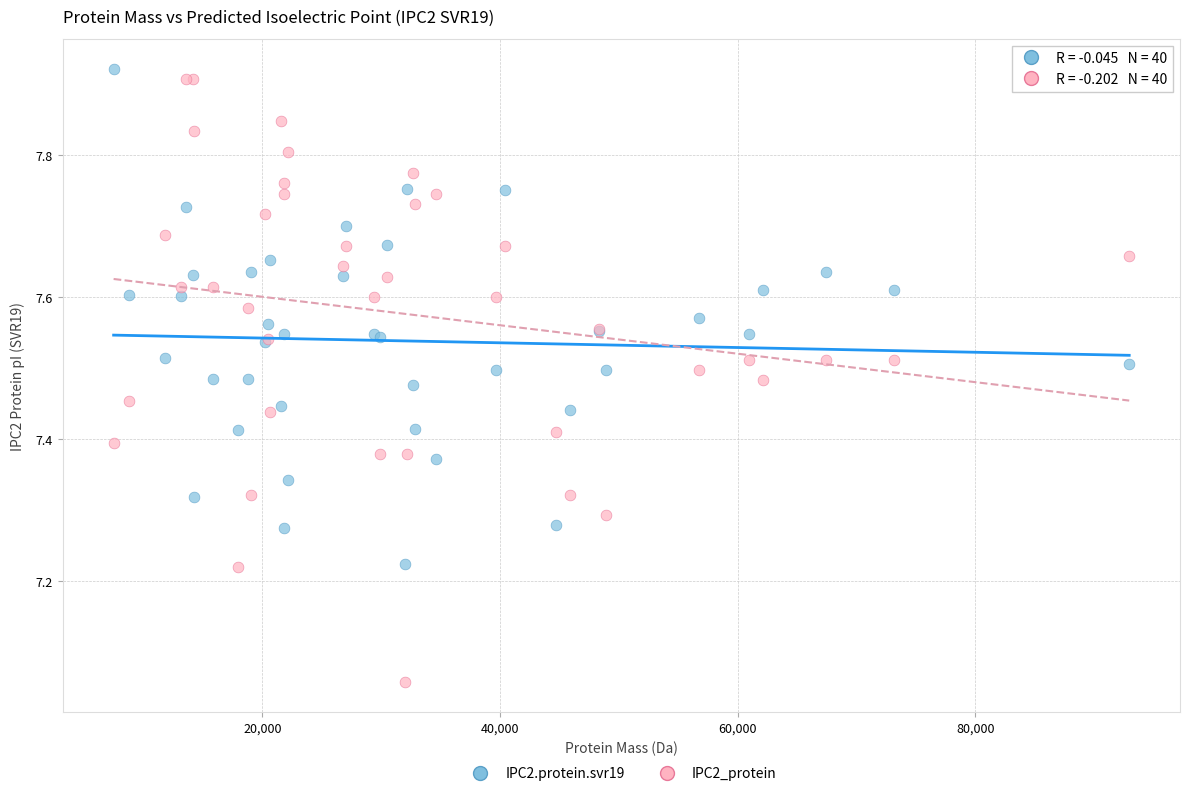

Which series has the largest Y range (max minus min)?

IPC2_protein